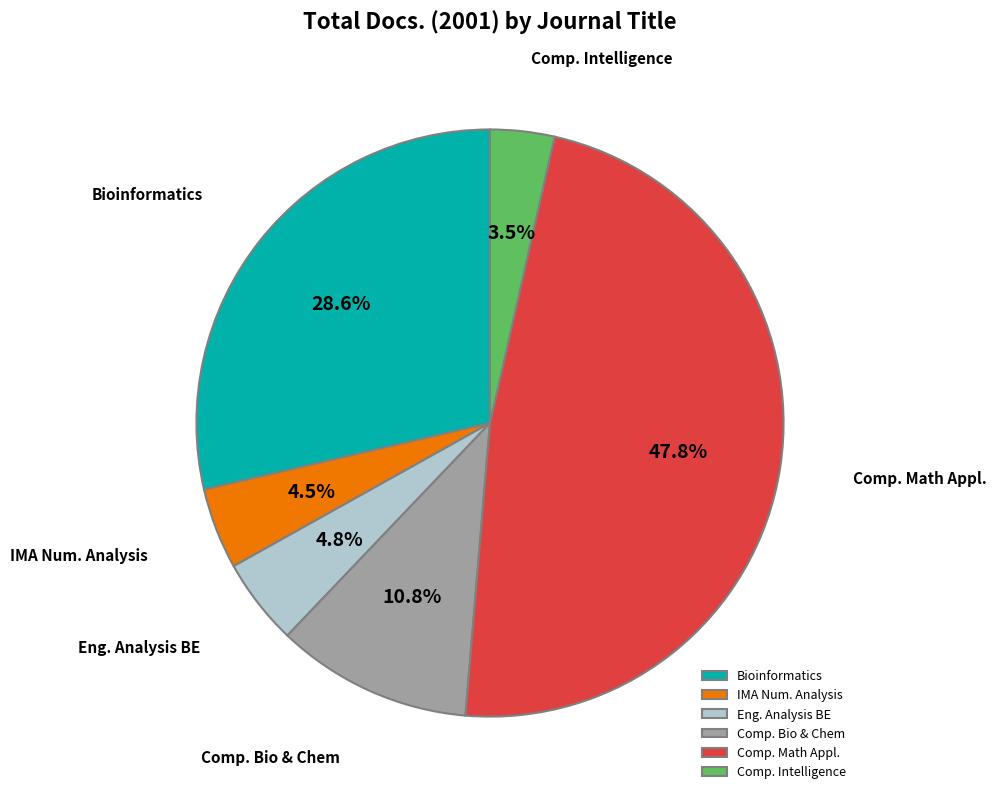

What is the ratio of the value at Comp. Intelligence to the value at Comp. Bio & Chem?

0.3